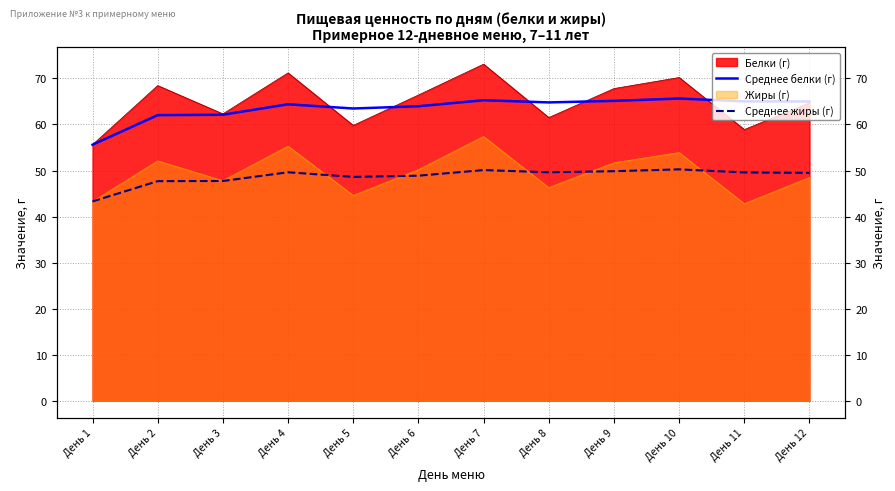

What is the value of the Среднее белки (г) point at the 10th from the left?

65.6